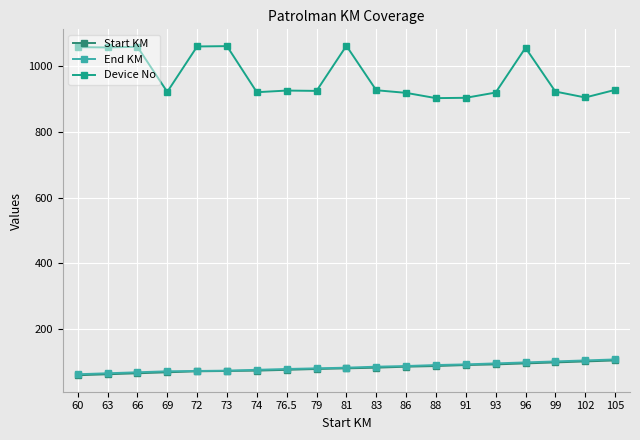

The value of Start KM at 88 is 19.5. True or false?

False